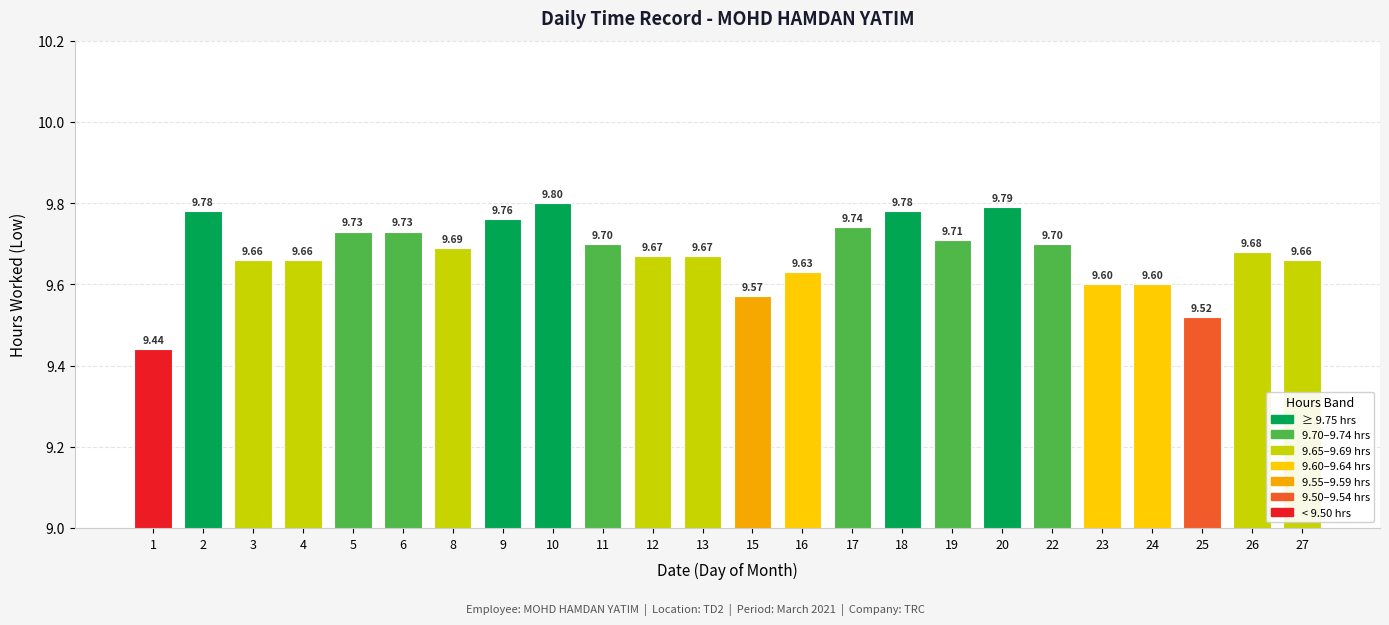

What is the value of the 11th bar from the left?

9.7